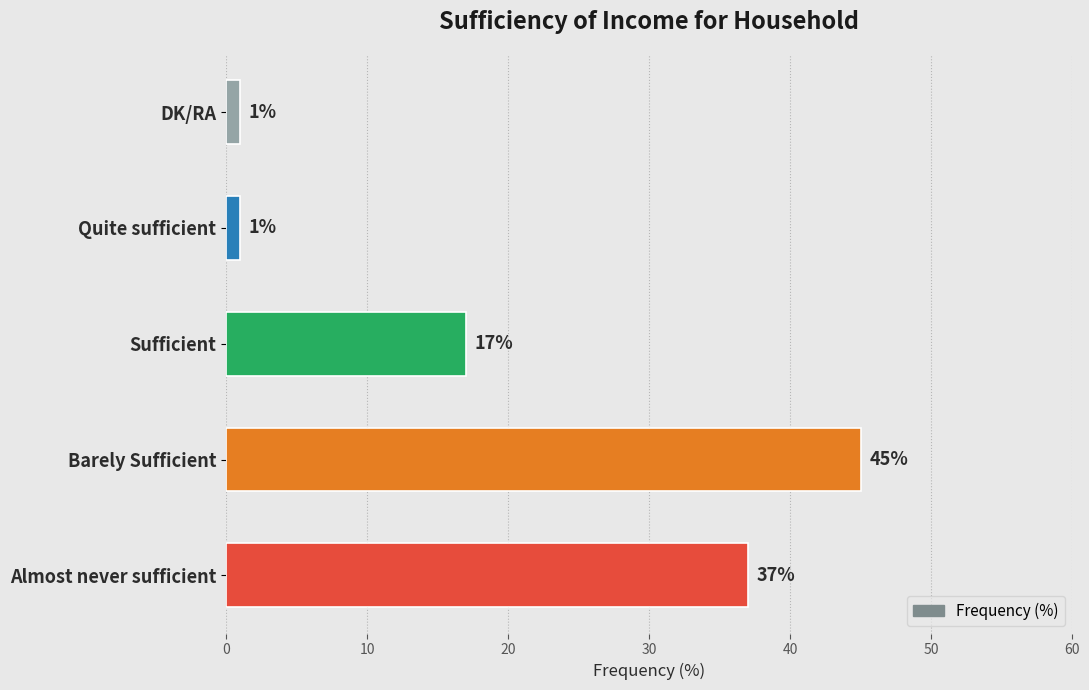

Reading bottom to top, extract all data points from this chart.

Almost never sufficient=37	Barely Sufficient=45	Sufficient=17	Quite sufficient=1	DK/RA=1